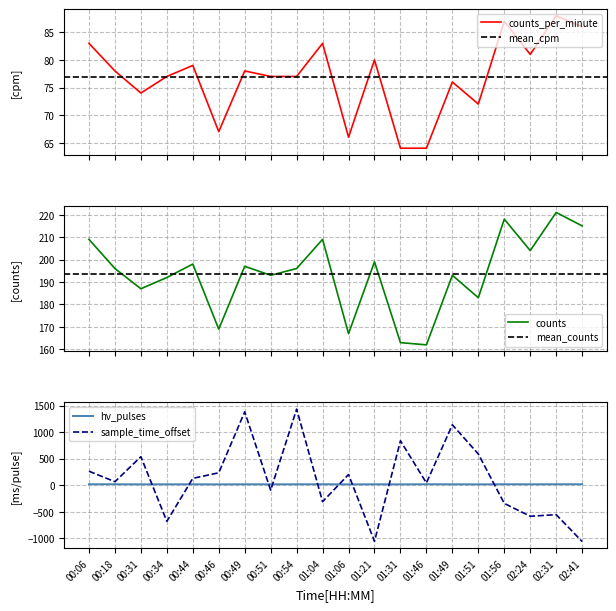

What is the lowest value of the sample_time_offset series?

-1062